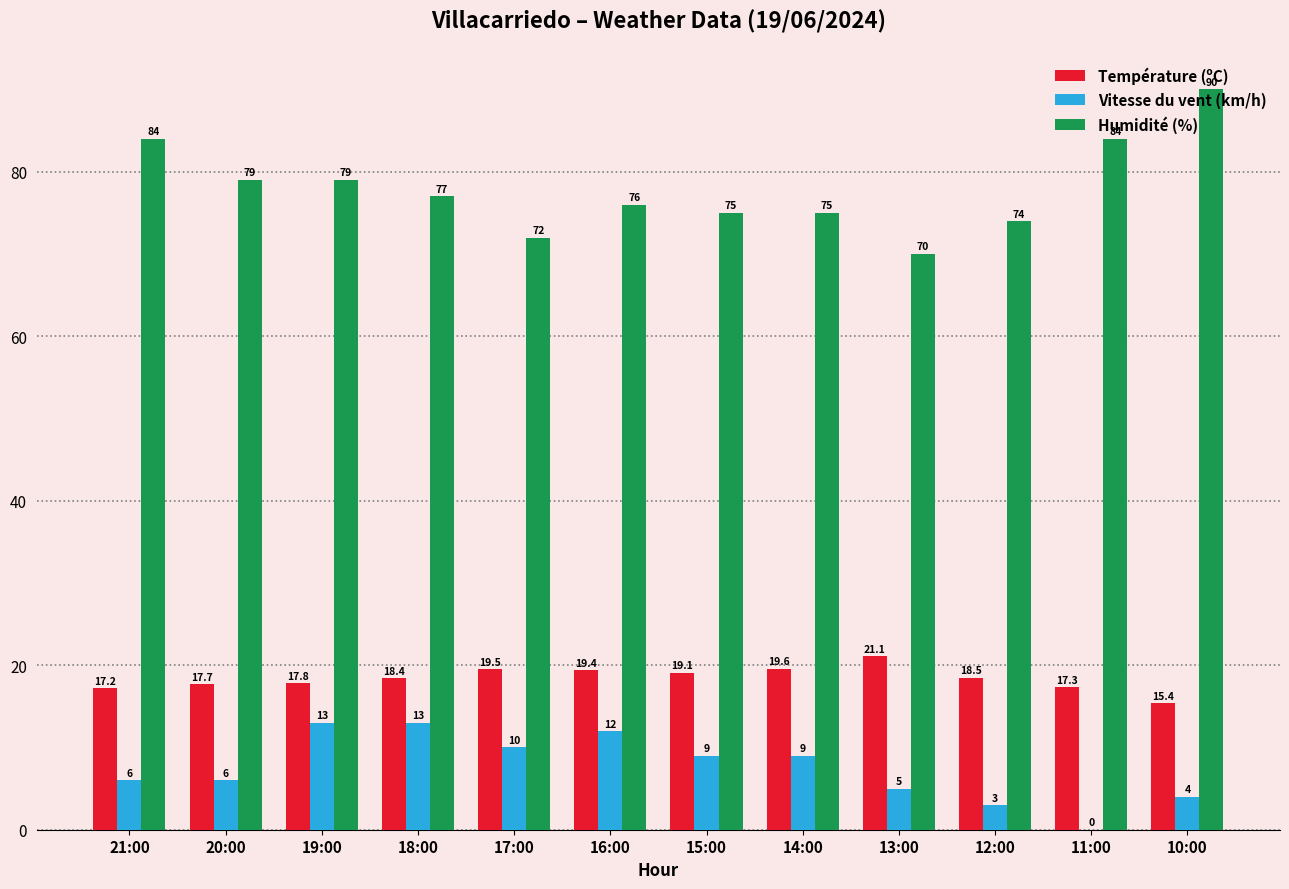

Reading left to right, extract all data points from this chart.

Température (ºC): 21:00=17.2	20:00=17.7	19:00=17.8	18:00=18.4	17:00=19.5	16:00=19.4	15:00=19.1	14:00=19.6	13:00=21.1	12:00=18.5	11:00=17.3	10:00=15.4
Vitesse du vent (km/h): 21:00=6.0	20:00=6.0	19:00=13.0	18:00=13.0	17:00=10.0	16:00=12.0	15:00=9.0	14:00=9.0	13:00=5.0	12:00=3.0	11:00=0.0	10:00=4.0
Humidité (%): 21:00=84.0	20:00=79.0	19:00=79.0	18:00=77.0	17:00=72.0	16:00=76.0	15:00=75.0	14:00=75.0	13:00=70.0	12:00=74.0	11:00=84.0	10:00=90.0